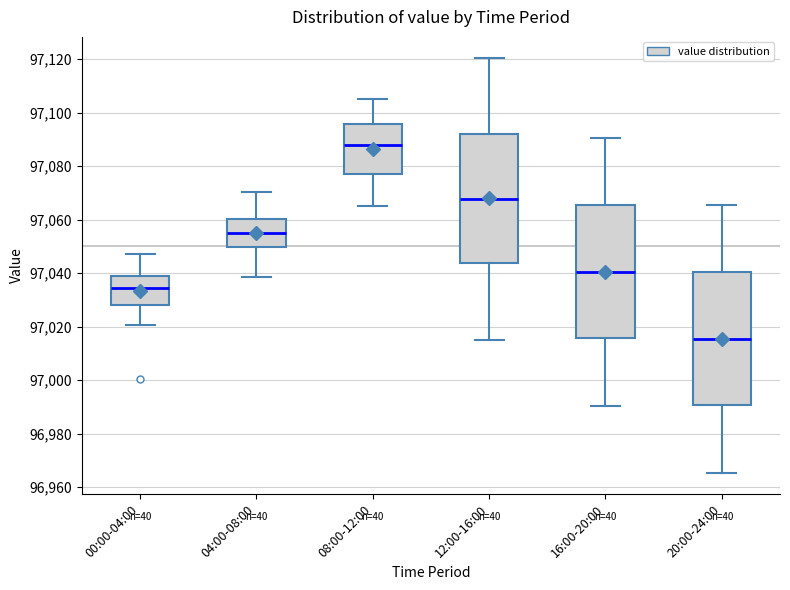

Which box's median line is the highest?

08:00-12:00